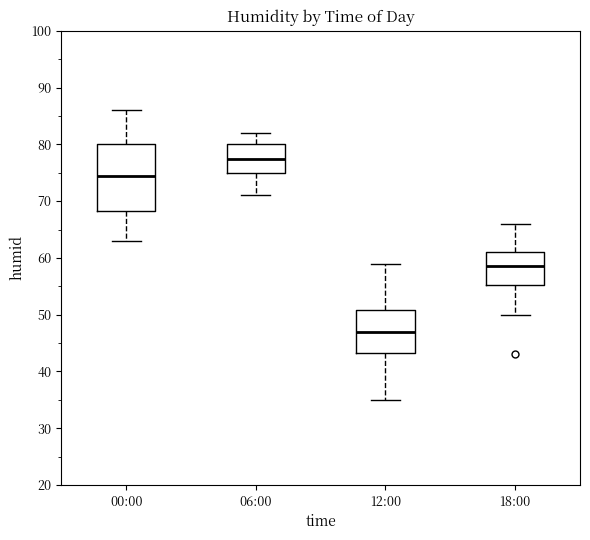

Which box has the lowest median line?

12:00